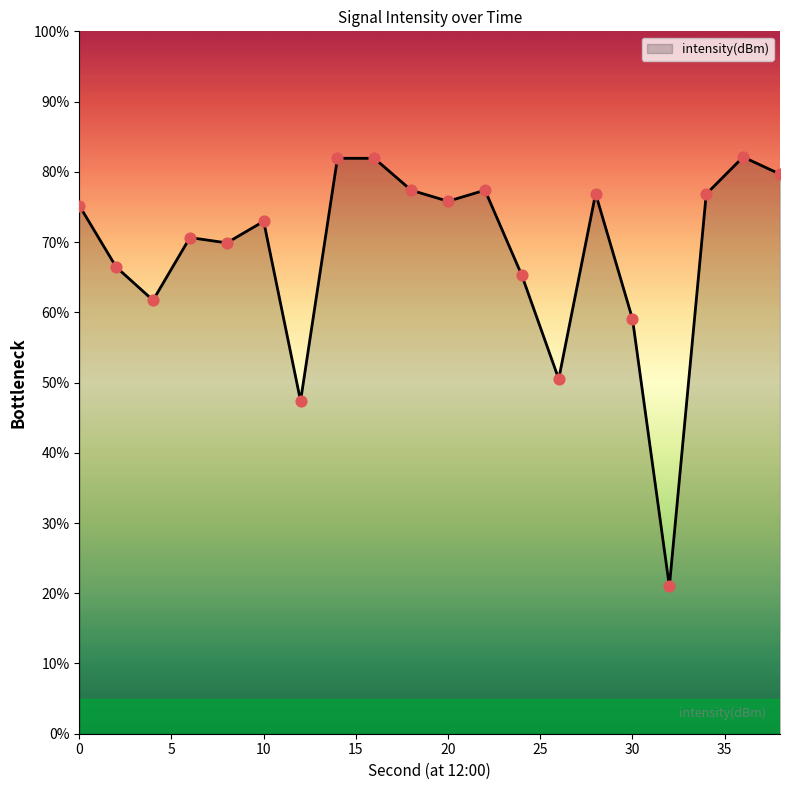

What is the maximum value shown in the chart?

82.1